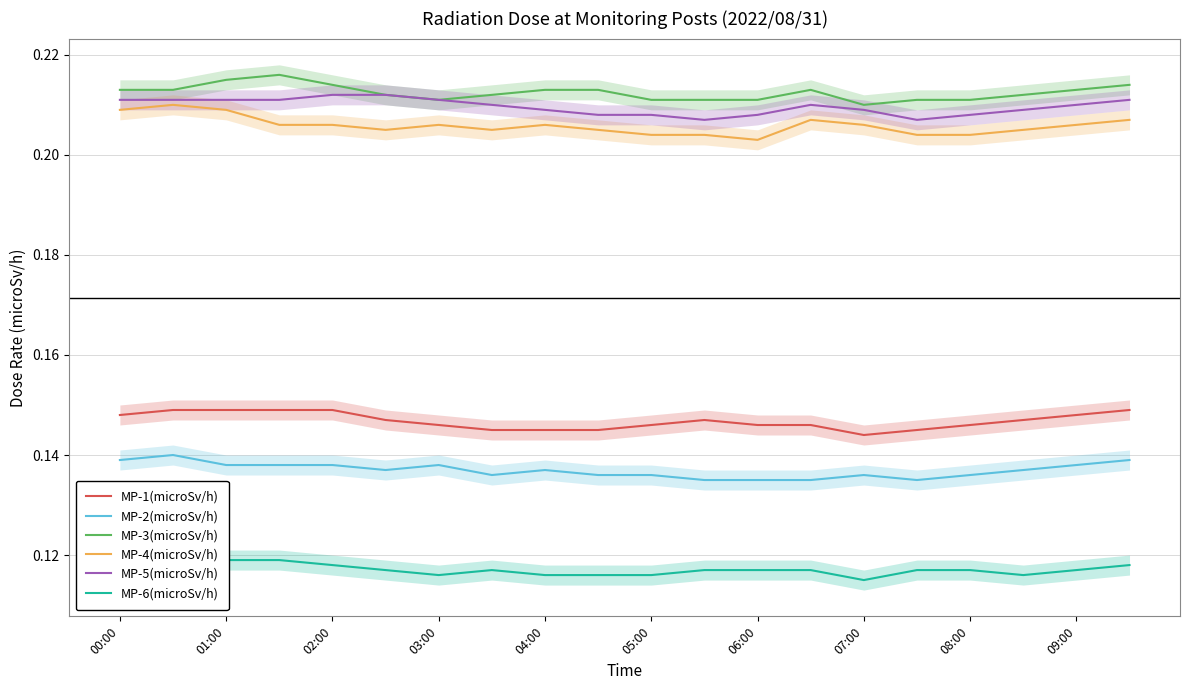

Reading right to left, what are all the values shown in this chart?

MP-1(microSv/h): 0.1	0.1	0.1	0.1	0.1	0.1	0.1	0.1	0.1	0.1	0.1	0.1	0.1	0.1	0.1	0.1	0.1	0.1	0.1	0.1
MP-2(microSv/h): 0.1	0.1	0.1	0.1	0.1	0.1	0.1	0.1	0.1	0.1	0.1	0.1	0.1	0.1	0.1	0.1	0.1	0.1	0.1	0.1
MP-3(microSv/h): 0.2	0.2	0.2	0.2	0.2	0.2	0.2	0.2	0.2	0.2	0.2	0.2	0.2	0.2	0.2	0.2	0.2	0.2	0.2	0.2
MP-4(microSv/h): 0.2	0.2	0.2	0.2	0.2	0.2	0.2	0.2	0.2	0.2	0.2	0.2	0.2	0.2	0.2	0.2	0.2	0.2	0.2	0.2
MP-5(microSv/h): 0.2	0.2	0.2	0.2	0.2	0.2	0.2	0.2	0.2	0.2	0.2	0.2	0.2	0.2	0.2	0.2	0.2	0.2	0.2	0.2
MP-6(microSv/h): 0.1	0.1	0.1	0.1	0.1	0.1	0.1	0.1	0.1	0.1	0.1	0.1	0.1	0.1	0.1	0.1	0.1	0.1	0.1	0.1